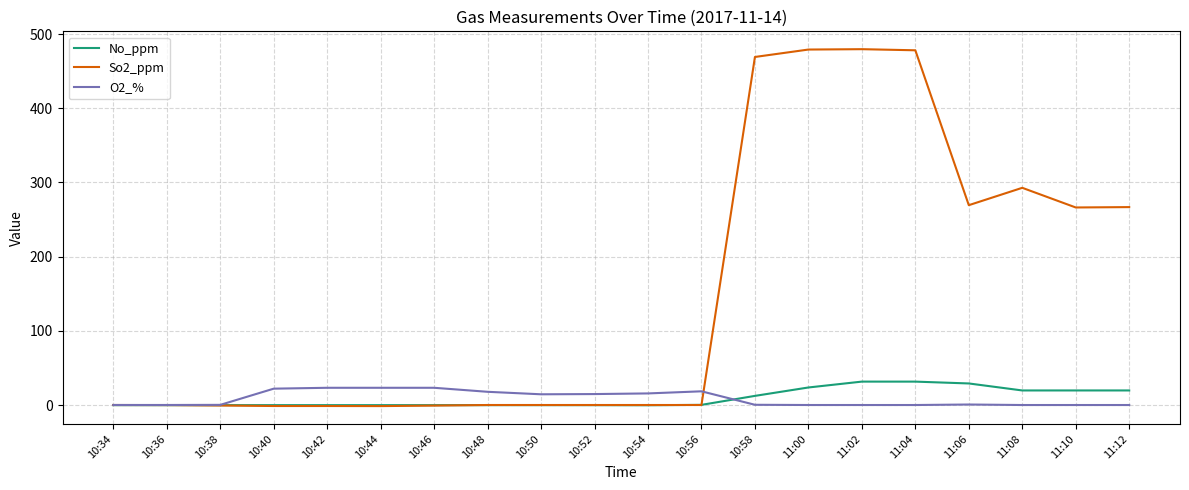

Is this an area chart (filled region under the line)?

No